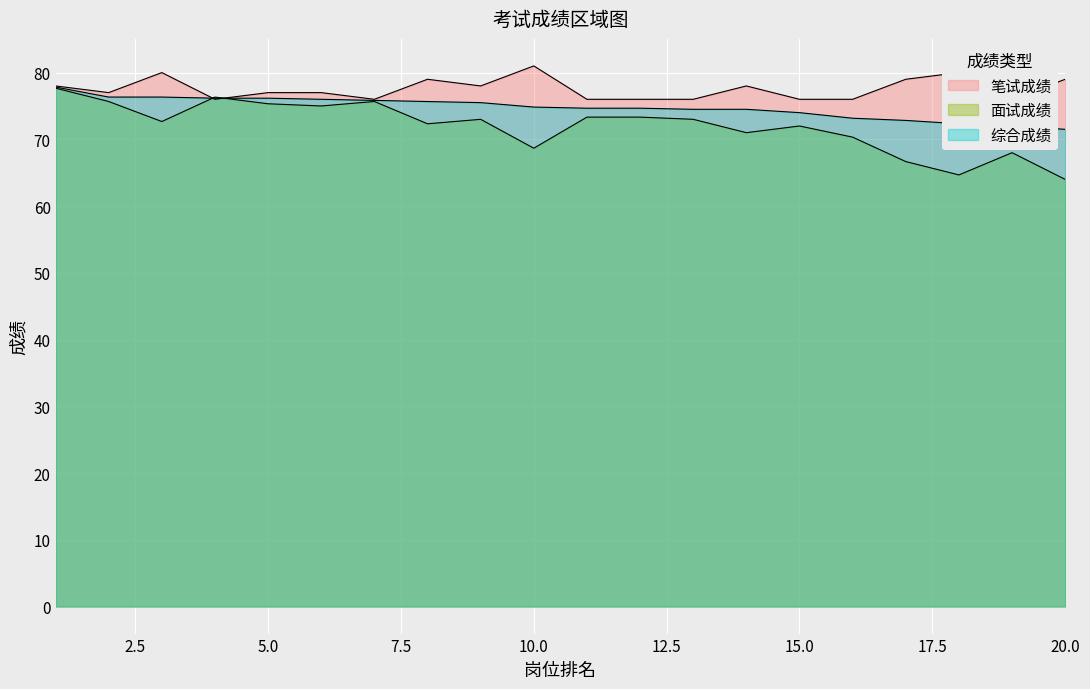

Between 3 and 17, which series saw the biggest shift?

面试成绩